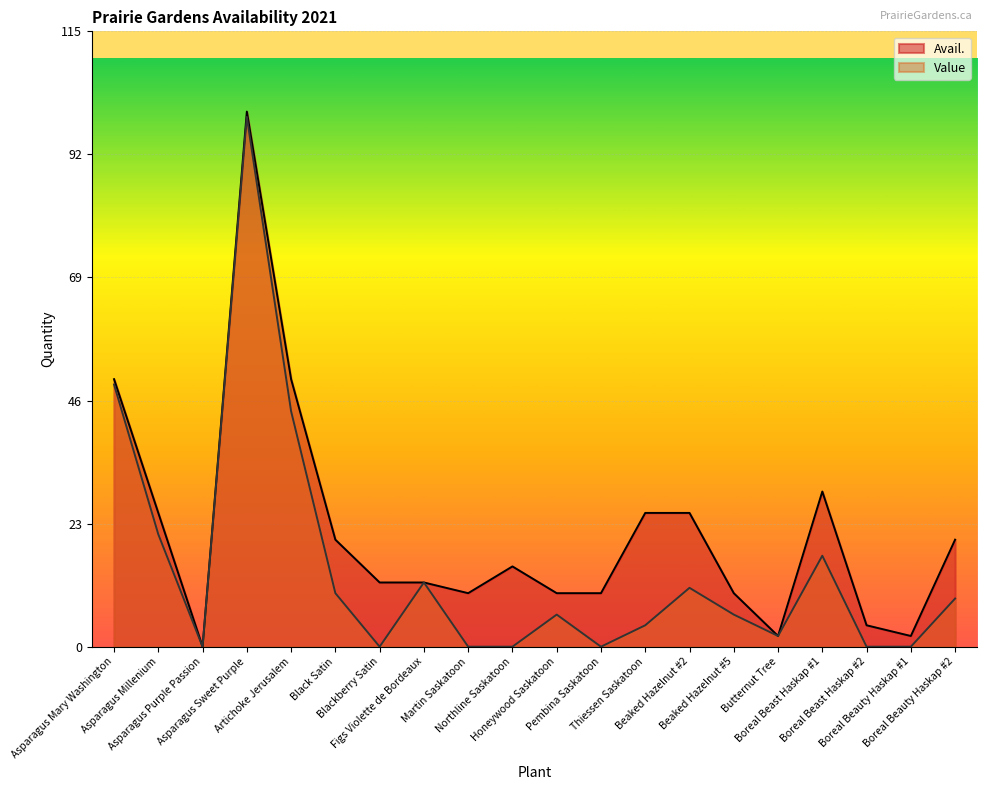

What is the difference between the Value values at Asparagus Mary Washington and Artichoke Jerusalem?

5